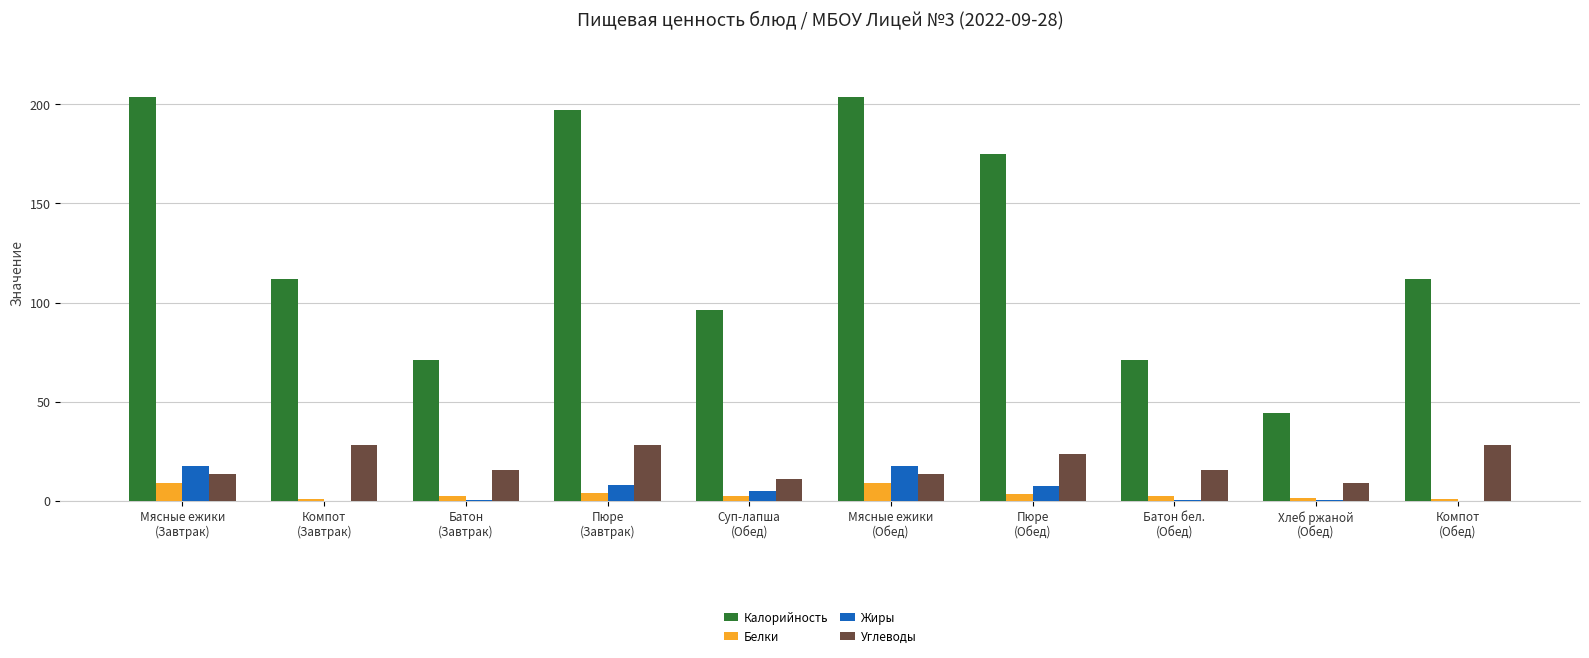

Which series has the largest total across all categories?

Калорийность